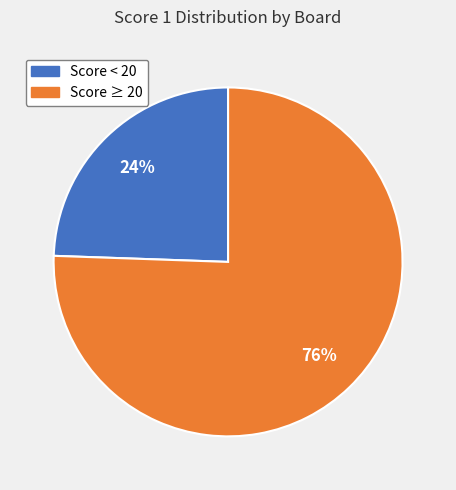

Is there a majority slice in this chart?

Yes